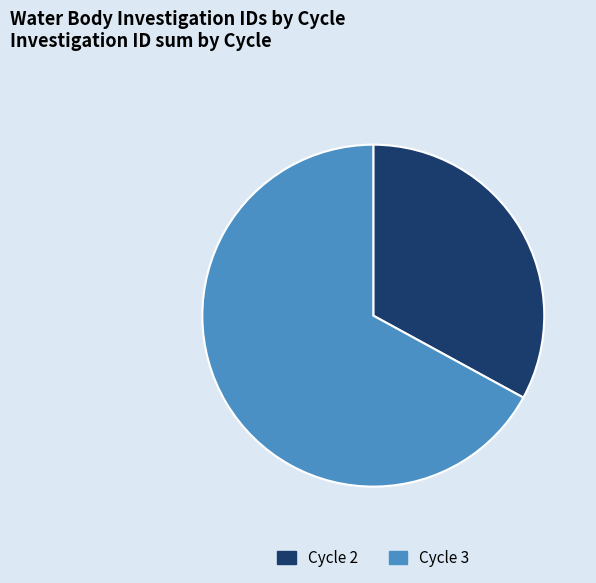

Do Cycle 2 and Cycle 3 together represent more than half of the pie?

Yes